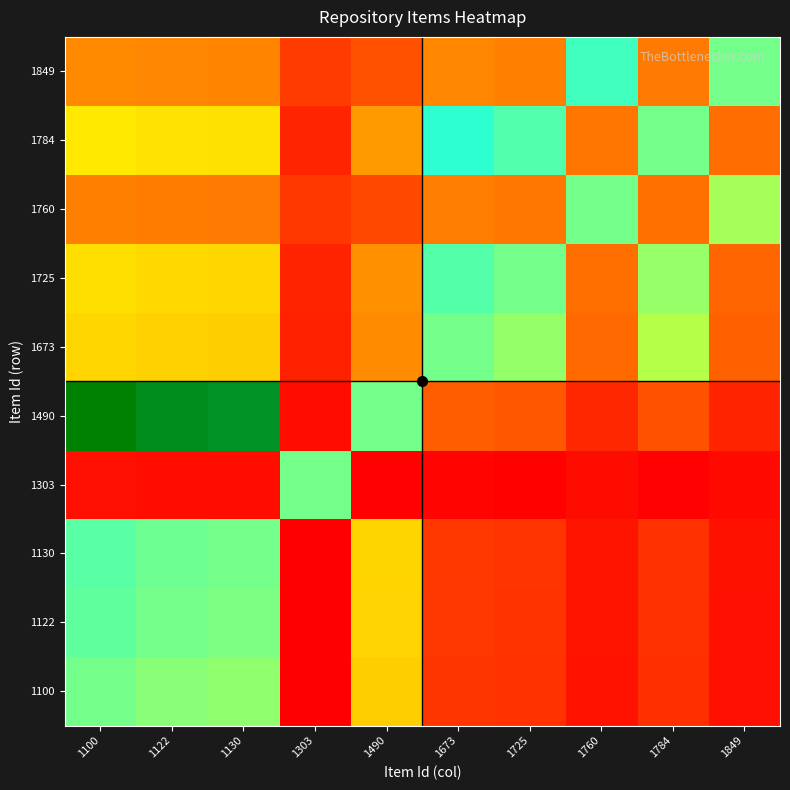

What is the difference between the highest and lowest values at 1122?

113.4